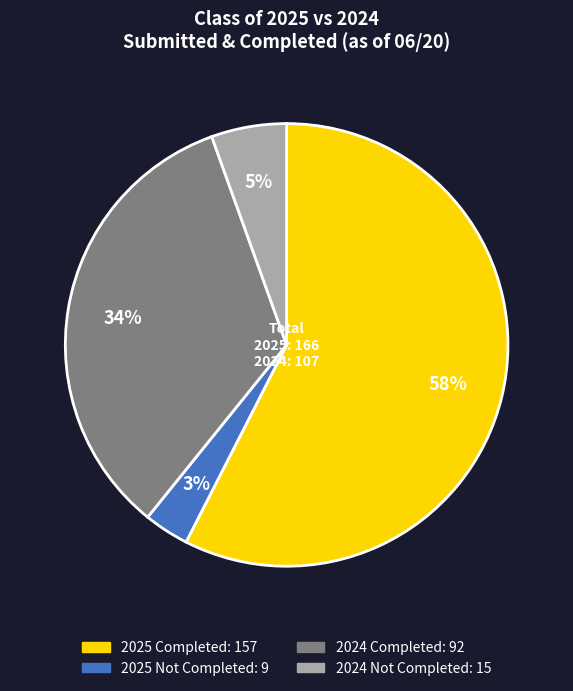

Does any single category account for the majority?

Yes